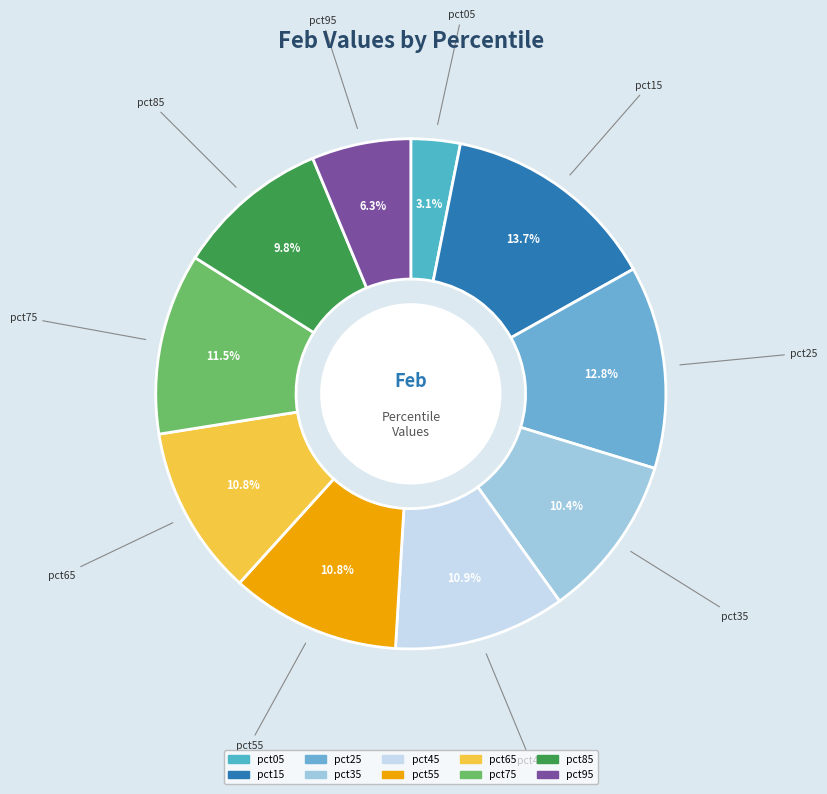

Combined, do pct85 and pct05 account for over 50%?

No